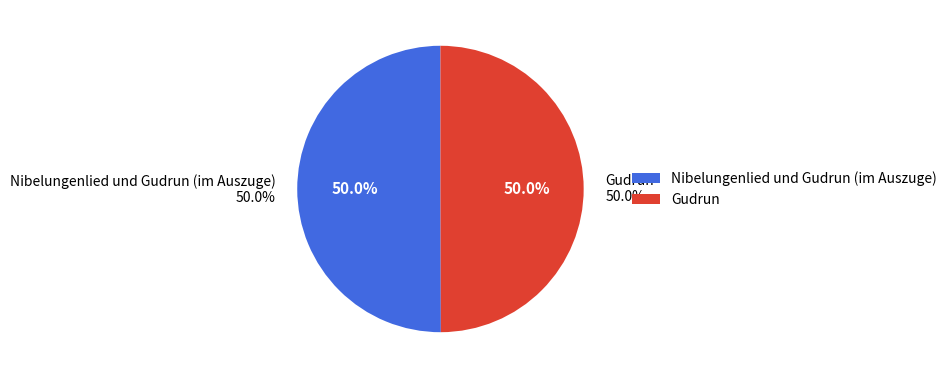

Is it true that Nibelungenlied und Gudrun (im Auszuge) is 55% of the pie?

False